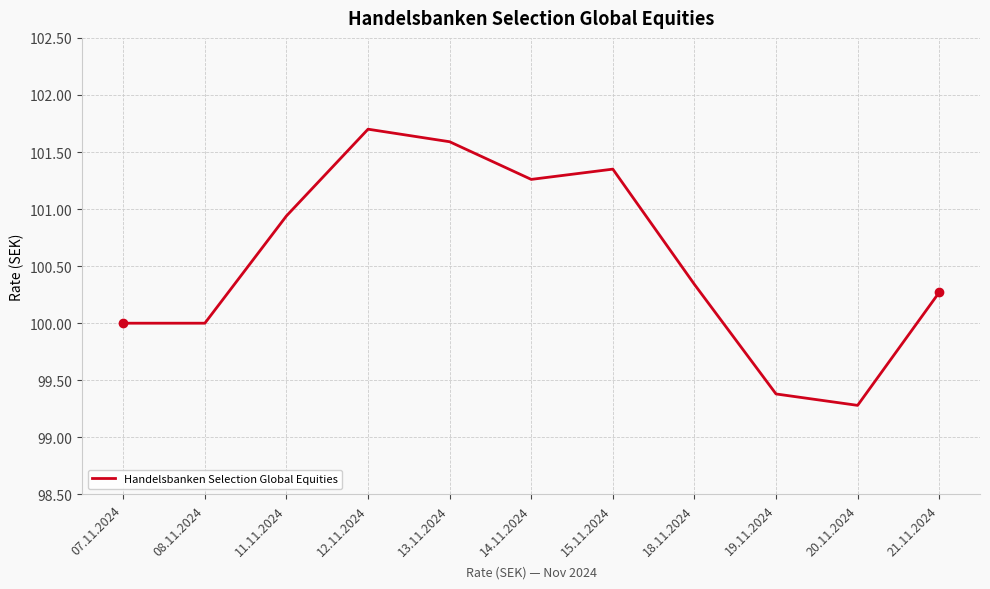

Does the chart display data point markers on the line(s)?

No